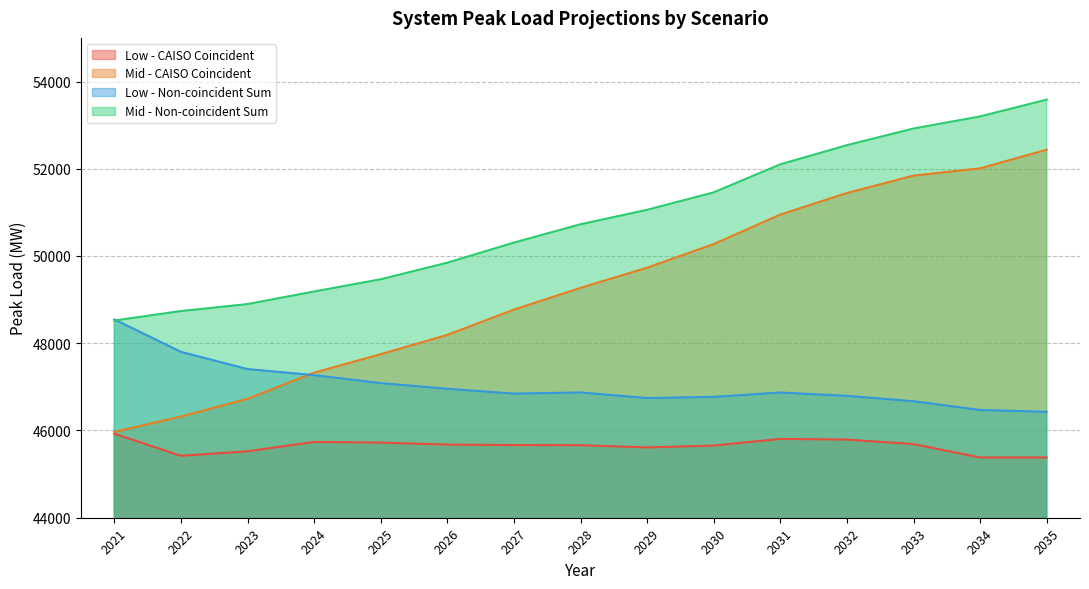

What is the value of the Low - Non-coincident Sum point at the 11th from the left?

46870.7